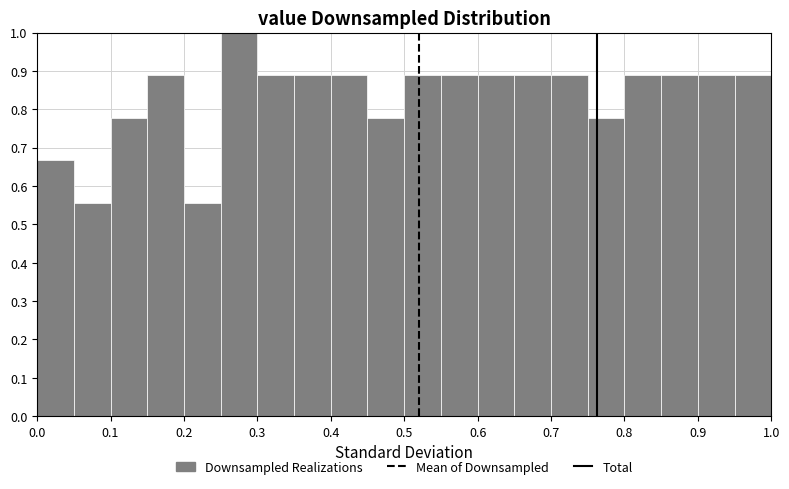

Reading left to right, list every bar in this chart as the range it spans on the x-axis followed by its height. The values are not printed on the chart, so give them approximately, as read against the axis.

0.00 to 0.05: 0.67
0.05 to 0.10: 0.56
0.10 to 0.15: 0.78
0.15 to 0.20: 0.89
0.20 to 0.25: 0.56
0.25 to 0.30: 1.00
0.30 to 0.35: 0.89
0.35 to 0.40: 0.89
0.40 to 0.45: 0.89
0.45 to 0.50: 0.78
0.50 to 0.55: 0.89
0.55 to 0.60: 0.89
0.60 to 0.65: 0.89
0.65 to 0.70: 0.89
0.70 to 0.75: 0.89
0.75 to 0.80: 0.78
0.80 to 0.85: 0.89
0.85 to 0.90: 0.89
0.90 to 0.95: 0.89
0.95 to 1.00: 0.89